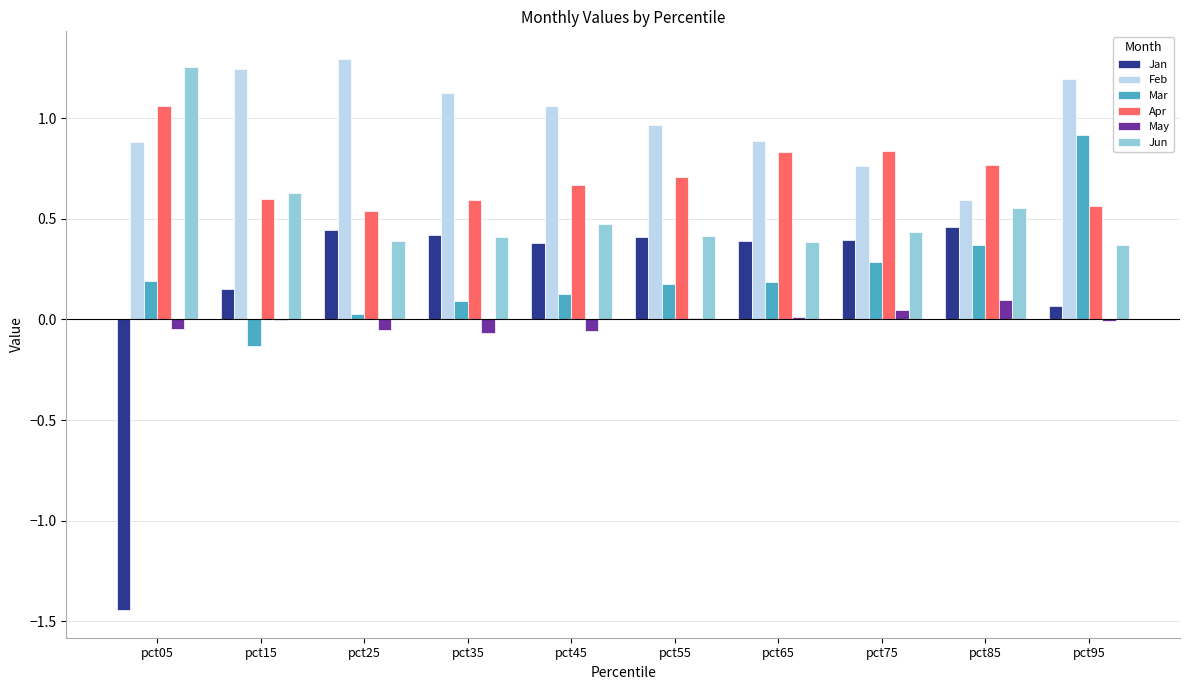

How many distinct data groups are displayed?

6